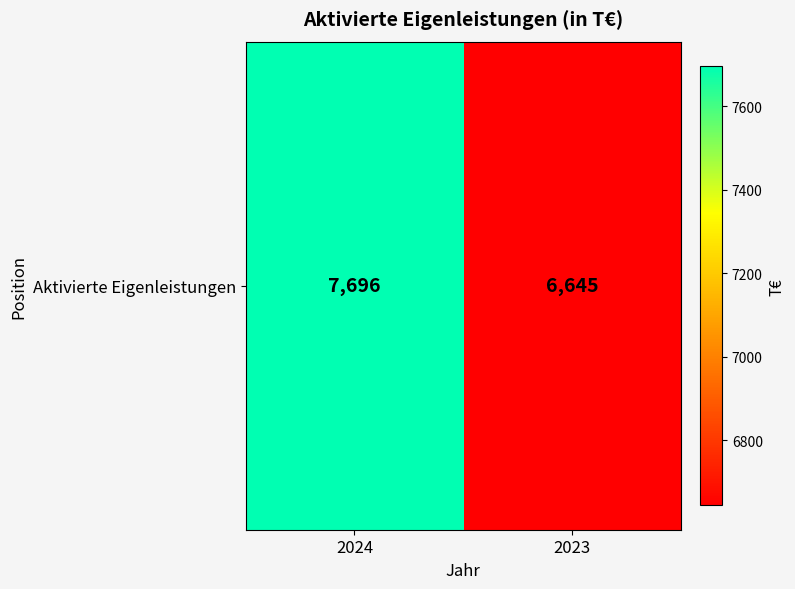

What is the difference between the values at 2023 and 2024?

1051